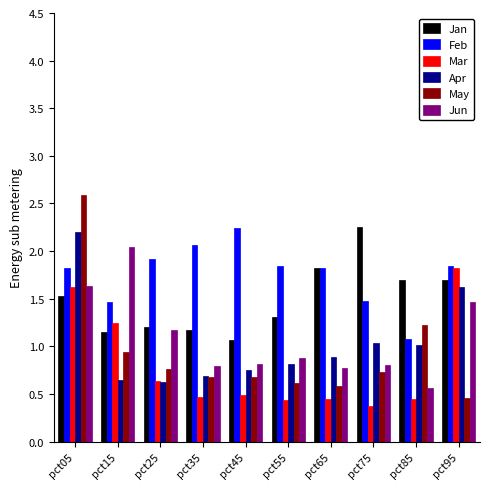

Is the value of Apr at pct75 greater than the value of Jun at pct15?

No